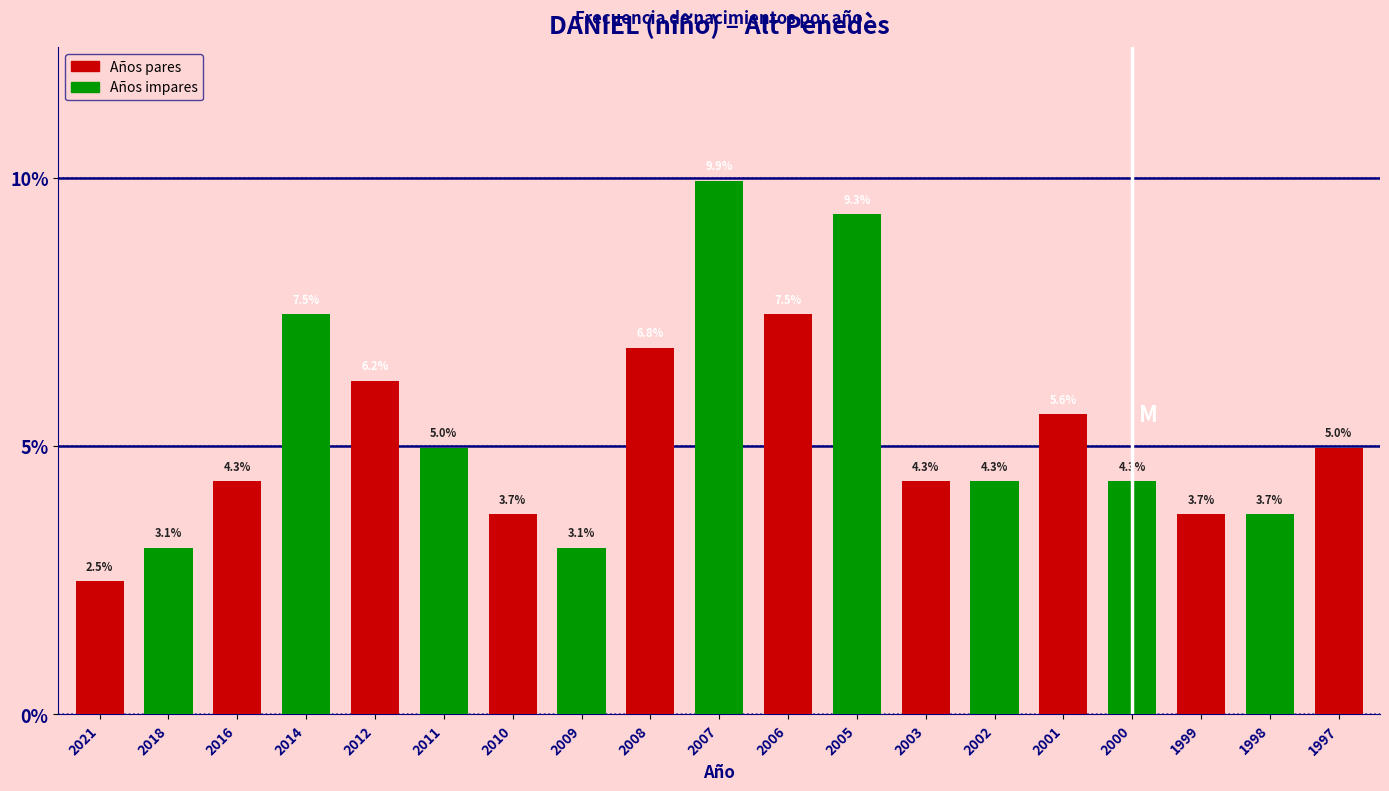

Reading left to right, list all the values displayed in this chart.

2.5	3.1	4.3	7.5	6.2	5.0	3.7	3.1	6.8	9.9	7.5	9.3	4.3	4.3	5.6	4.3	3.7	3.7	5.0